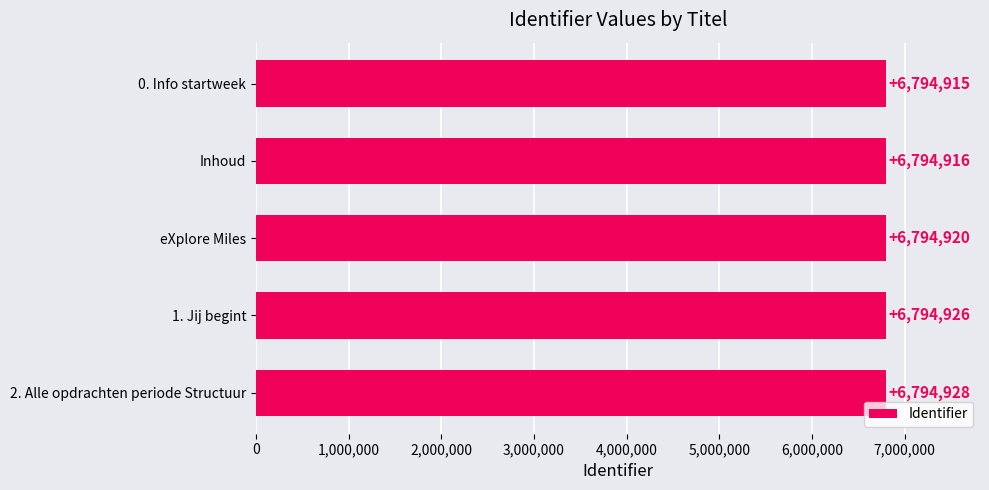

Which category has the highest value across all series?

2. Alle opdrachten periode Structuur